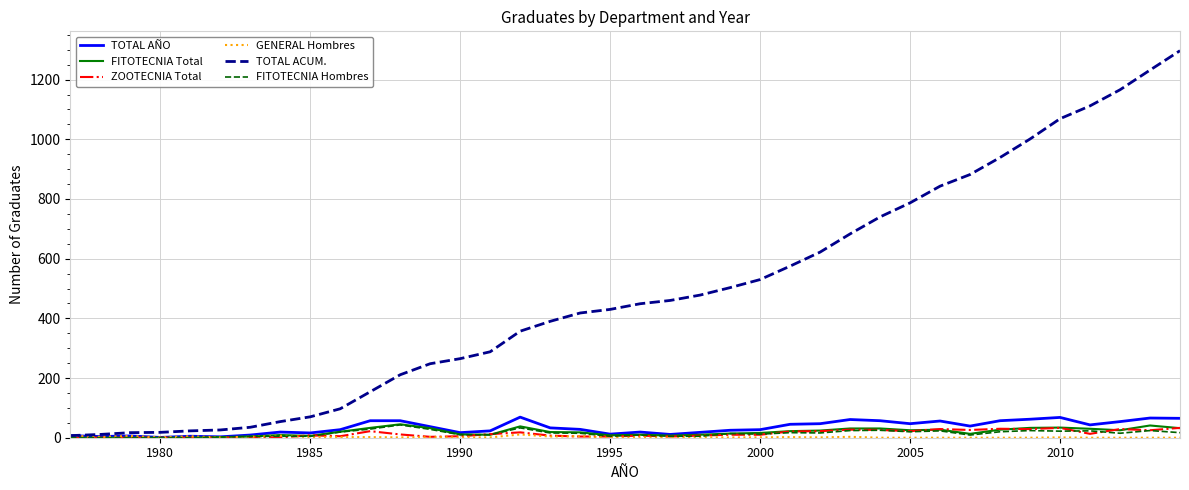

Which series has the largest total across all categories?

TOTAL ACUM.